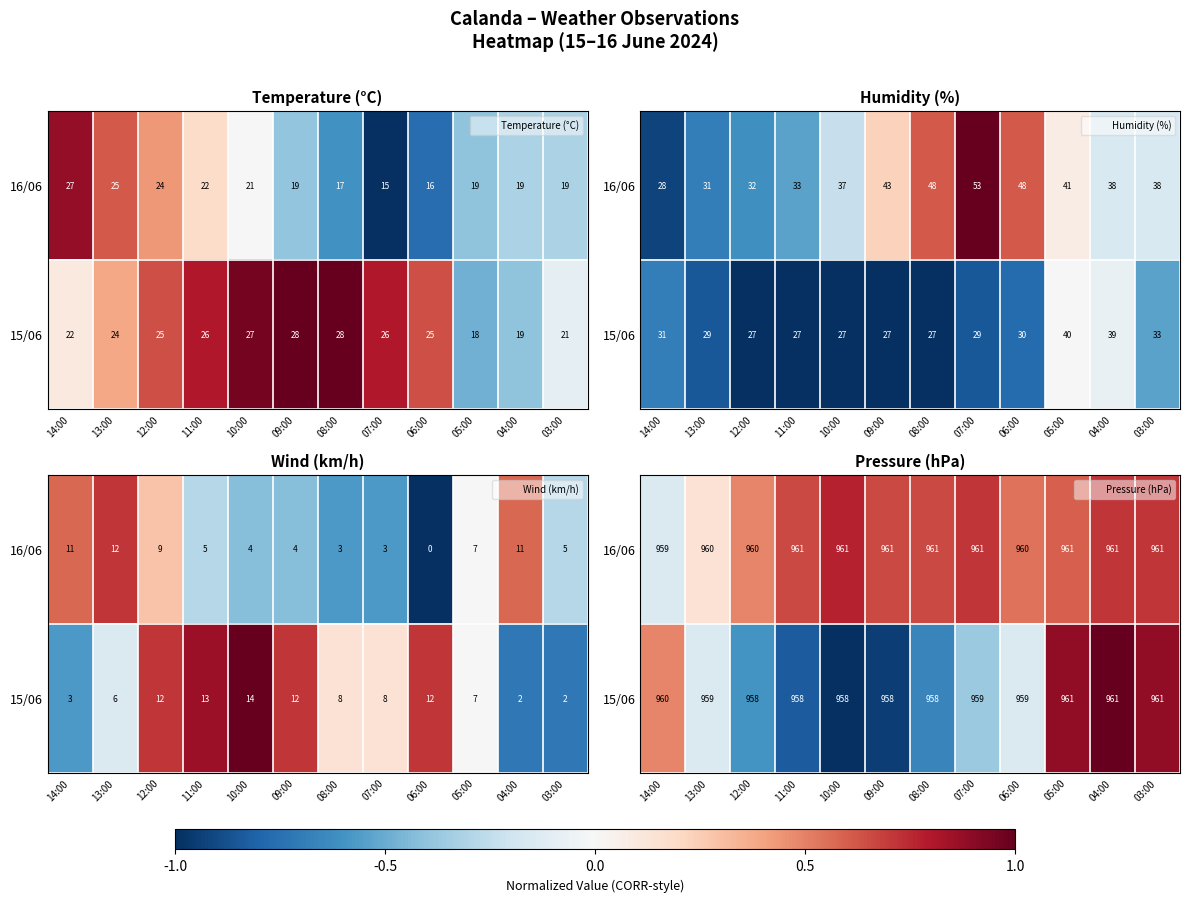

Between 08:00 and 07:00, which series saw the biggest shift?

15/06